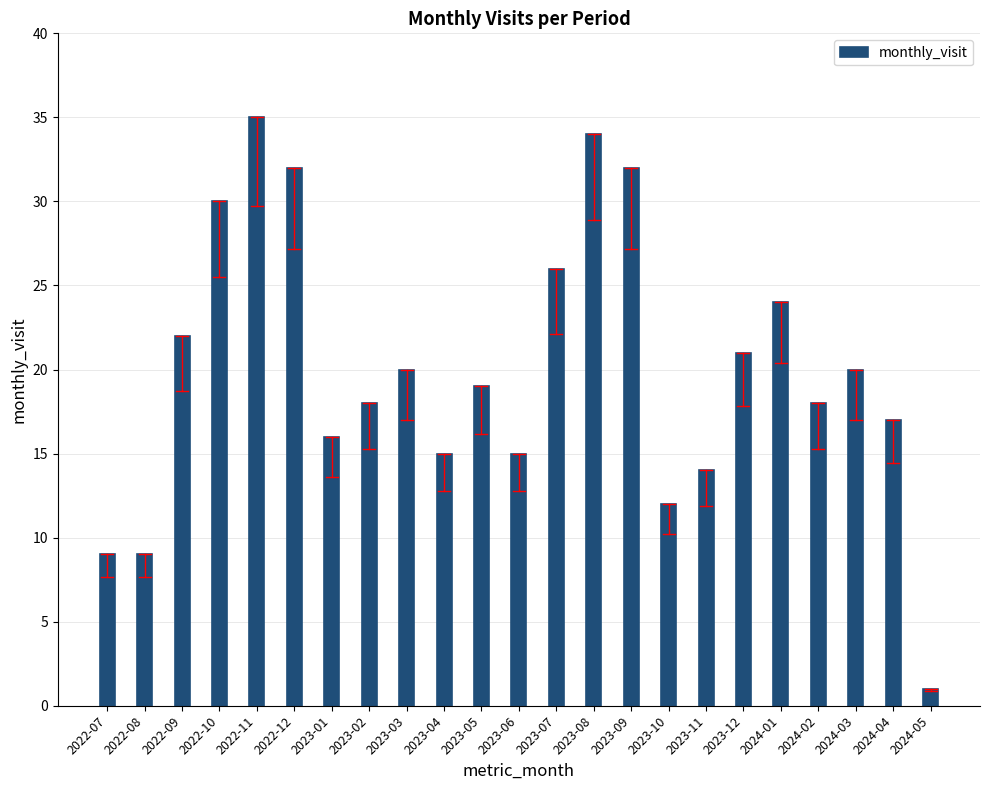

What is the change in value from 2023-09 to 2023-11?

-18